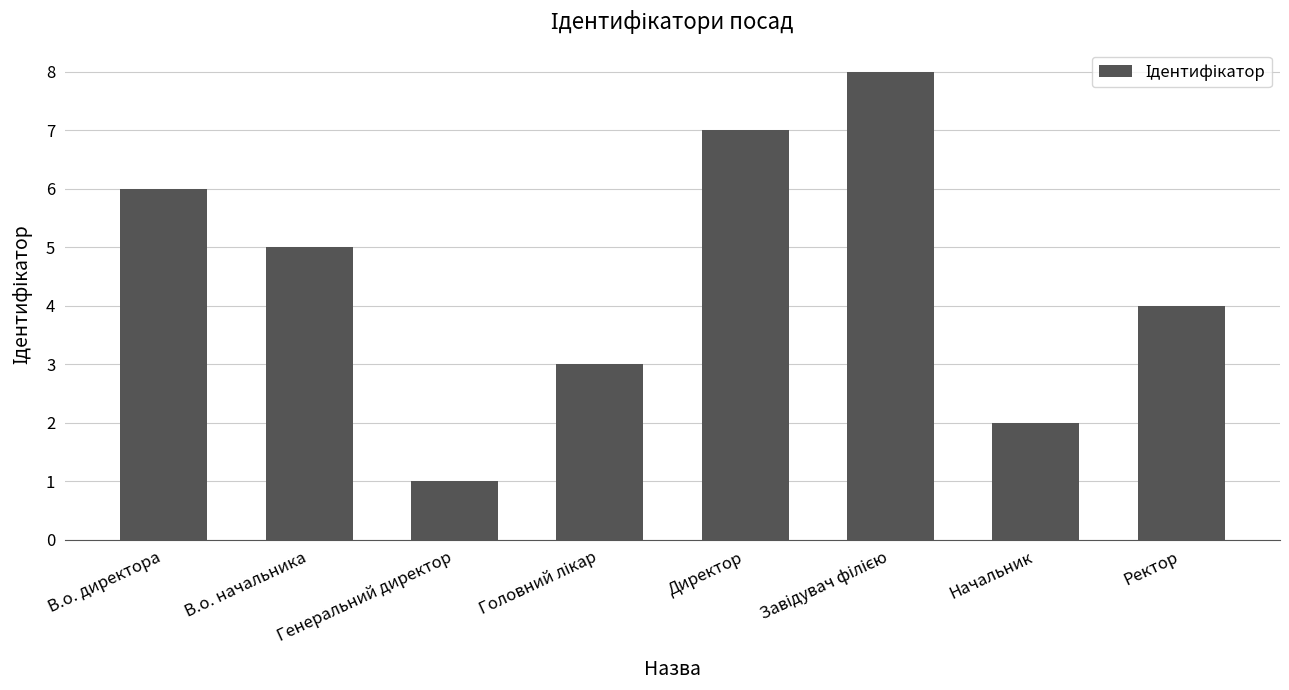

The chart shows a value of 4 at Начальник. True or false?

False